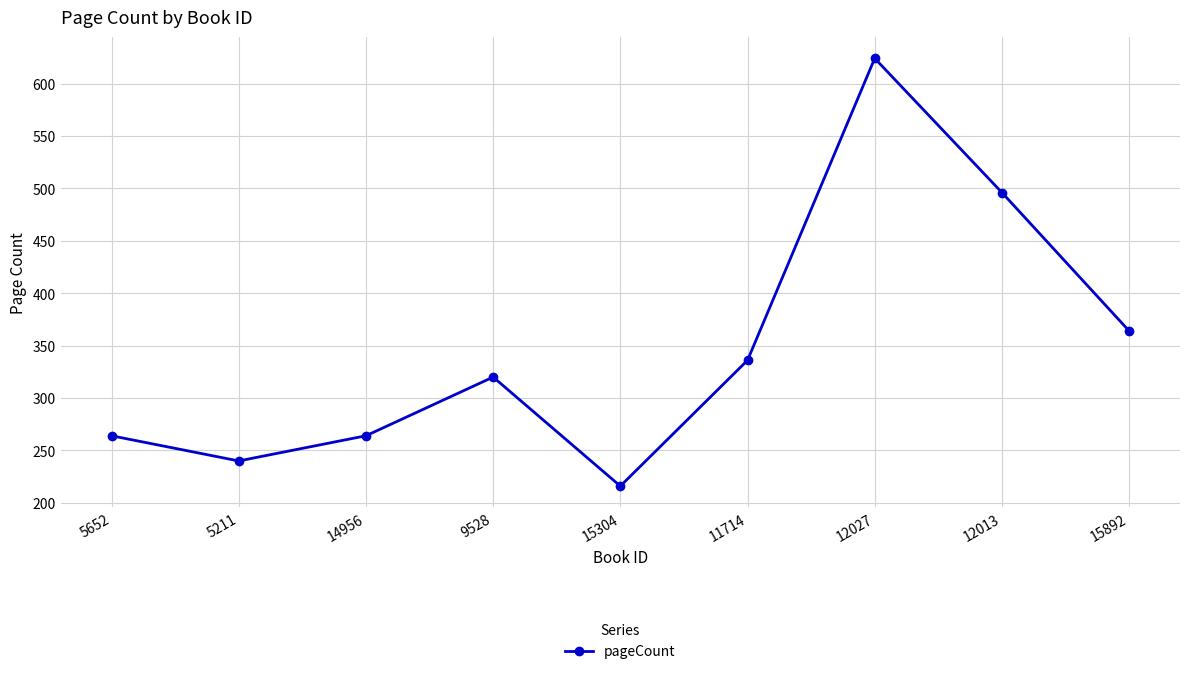

Which label corresponds to the largest value in the chart?

12027